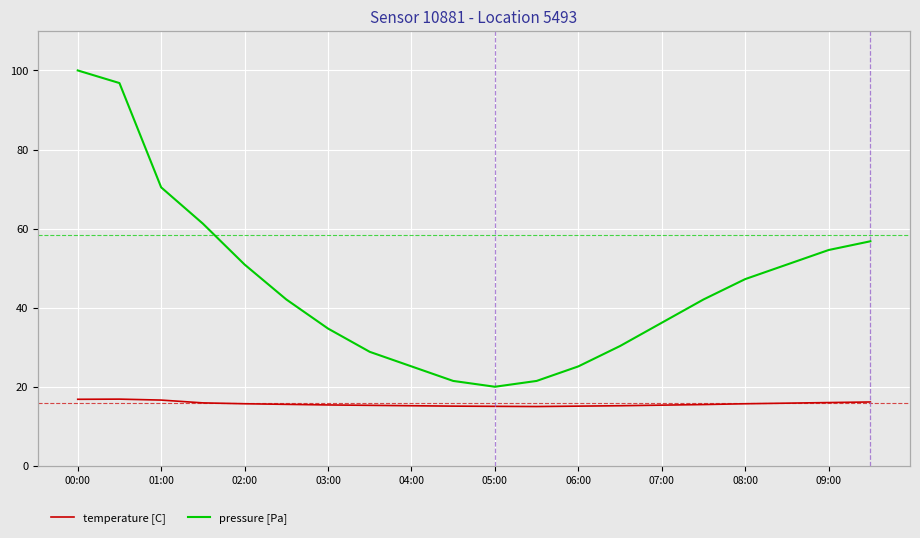

What is the greatest value displayed?

100.0